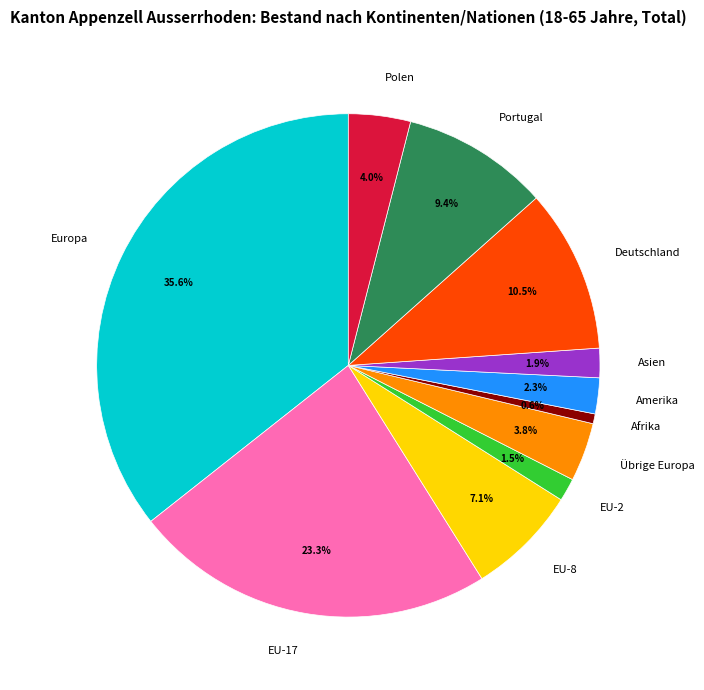

Approximately how many times larger is the value at EU-17 compared to EU-8?

3.3